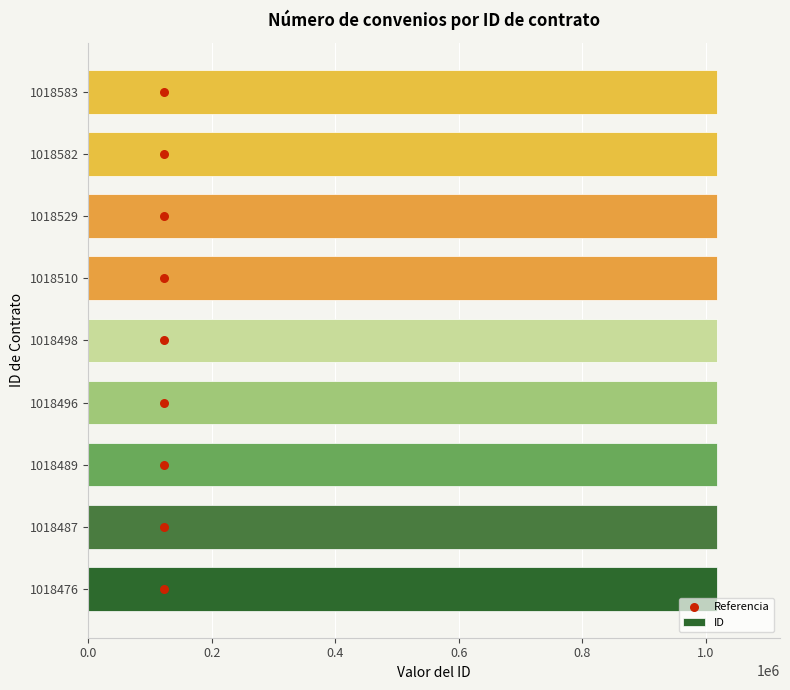

Which series has the widest spread of Y values?

ID